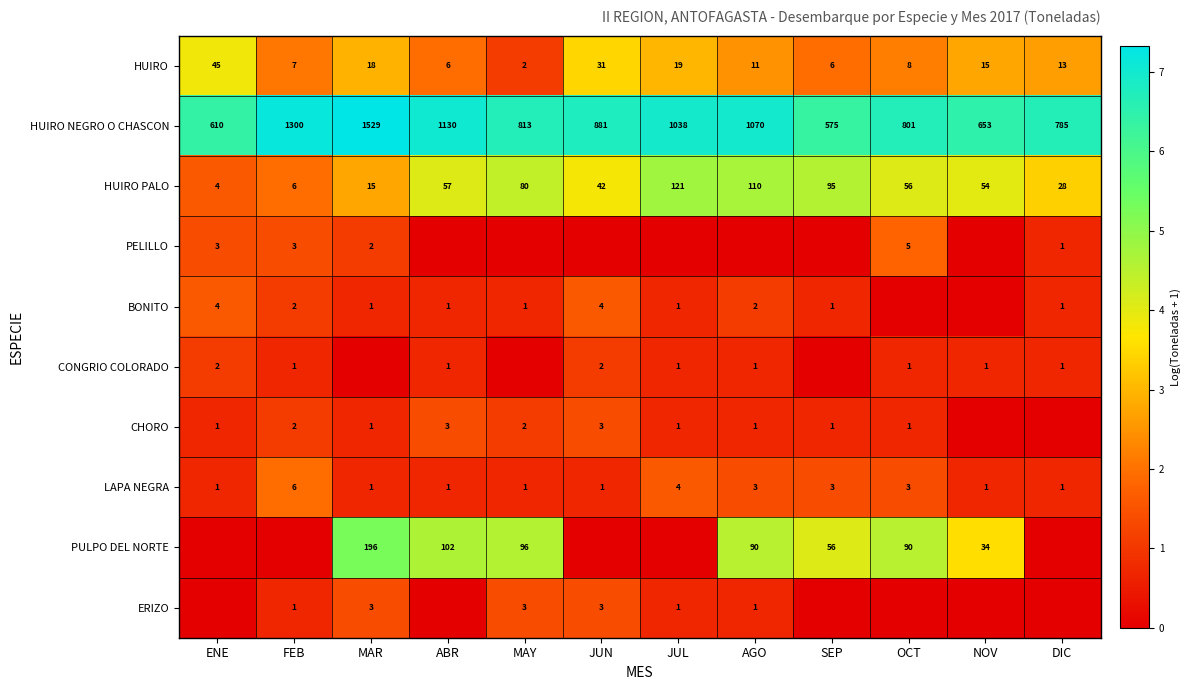

How many LAPA NEGRA values are between 1 and 3?

10